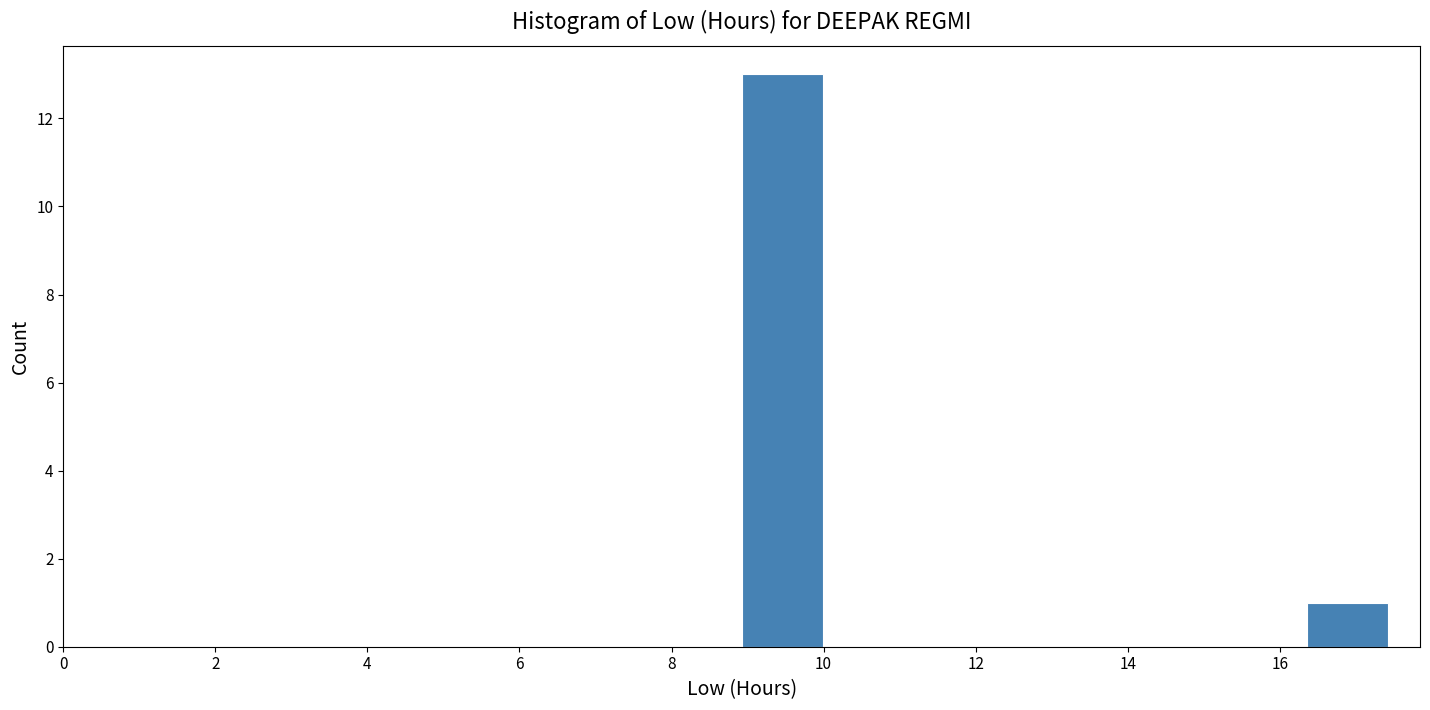

How tall is the bar that spans 9.0 to 10.0 on the x-axis? Neither the bar edges nor the heights are printed on the chart, so give them approximately, as read against the axes.

13